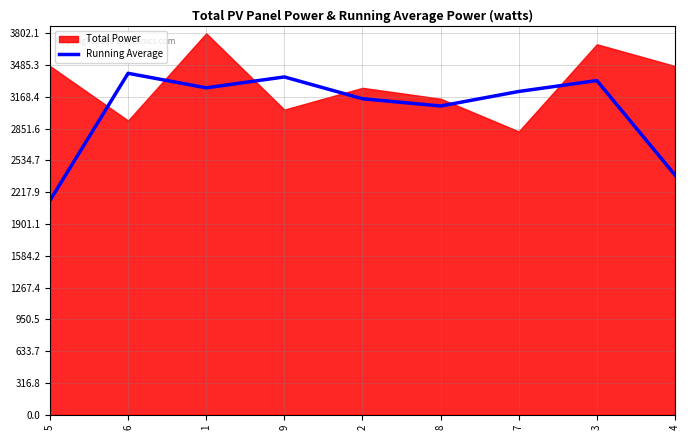

What is the label of the 7th point from the left?

7